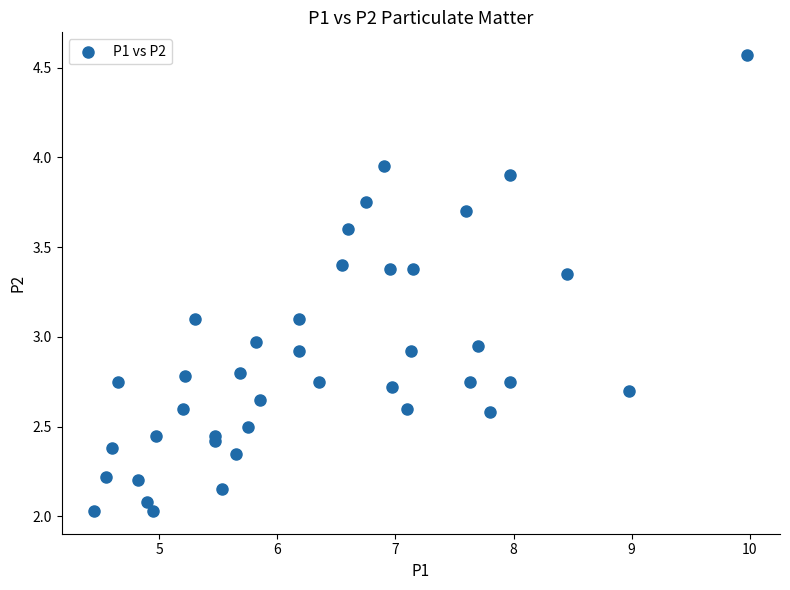

What is the range of X values (max minus min)?

5.5